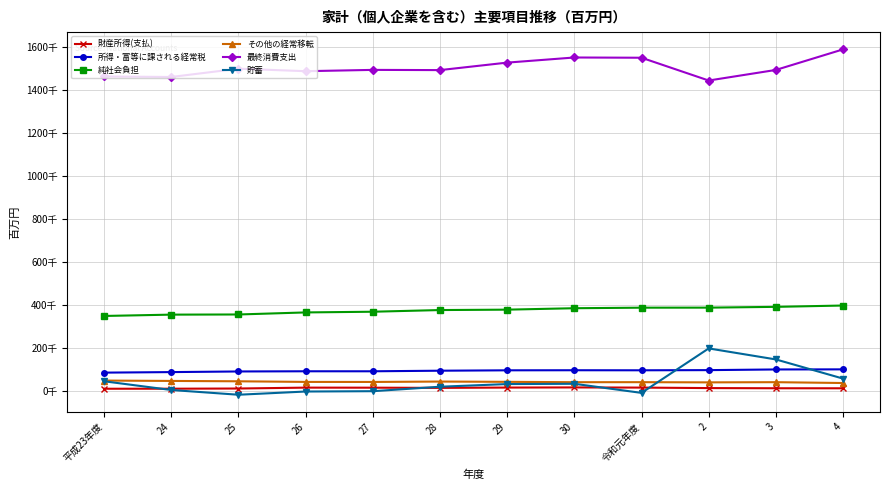

True or false: 貯蓄 and 純社会負担 intersect in this chart.

False